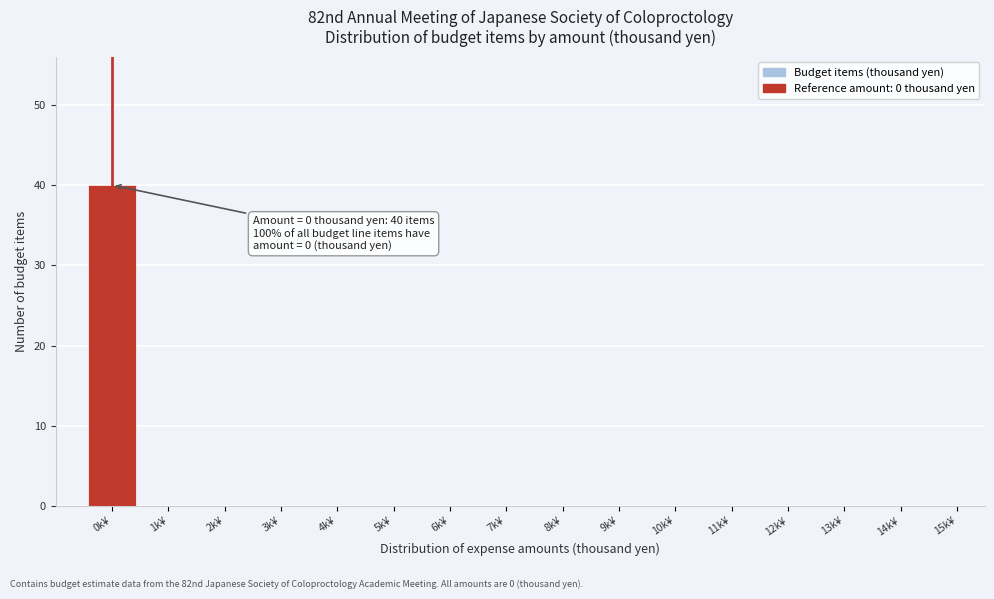

Reading right to left, extract all data points from this chart.

15k¥=0	14k¥=0	13k¥=0	12k¥=0	11k¥=0	10k¥=0	9k¥=0	8k¥=0	7k¥=0	6k¥=0	5k¥=0	4k¥=0	3k¥=0	2k¥=0	1k¥=0	0k¥=40